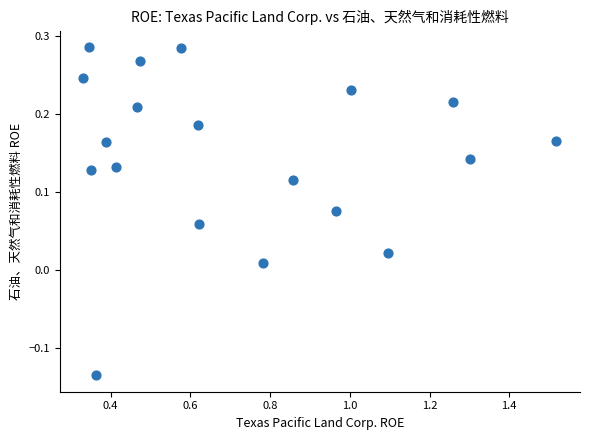

What is the range of Y values (max minus min)?

0.4